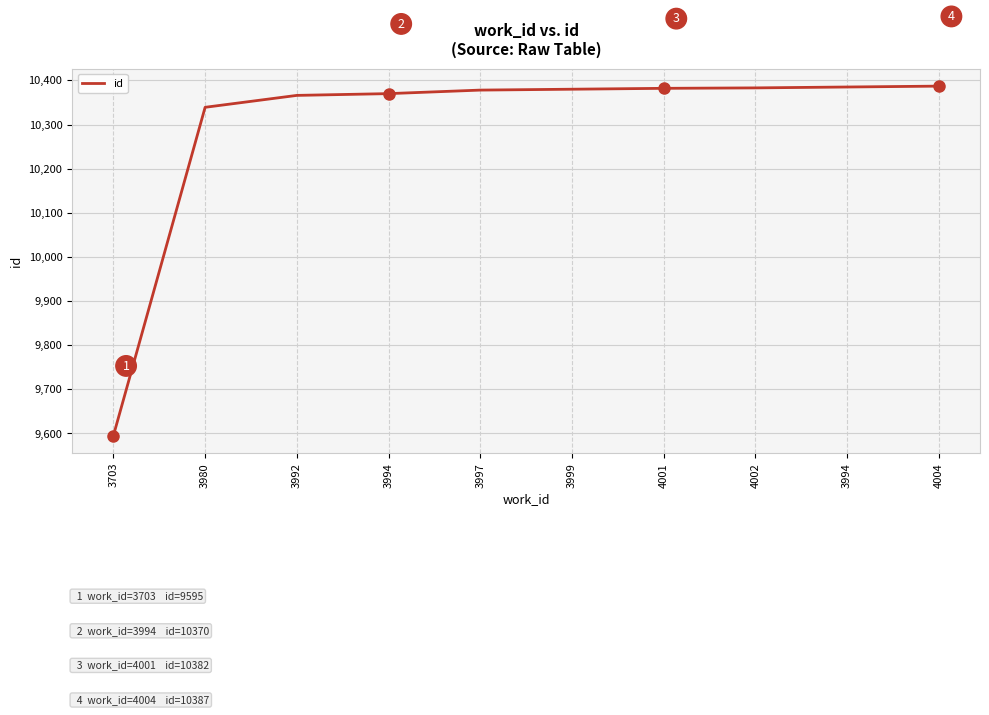

Where does the data first go above 10380?

4001